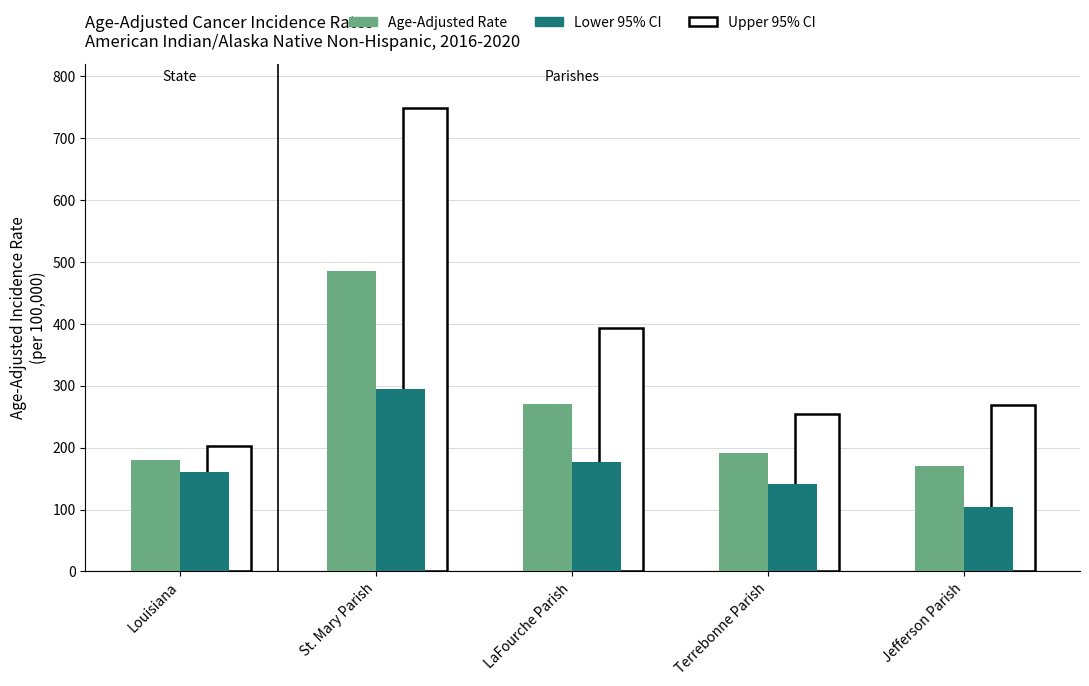

Does the chart contain stacked bars?

No